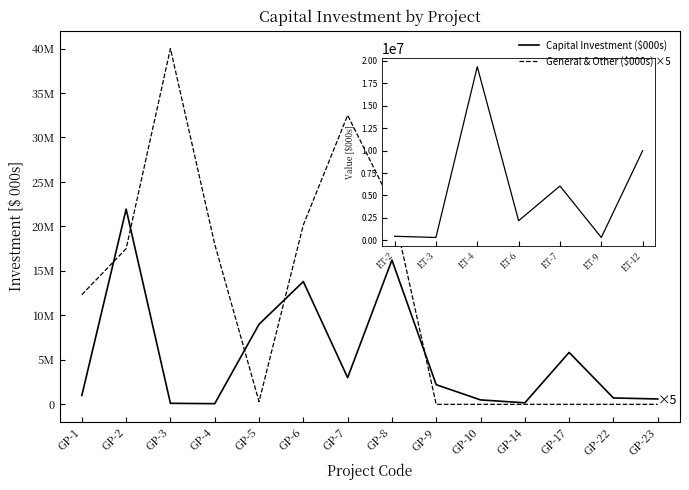

Does the chart have visible grid lines?

No